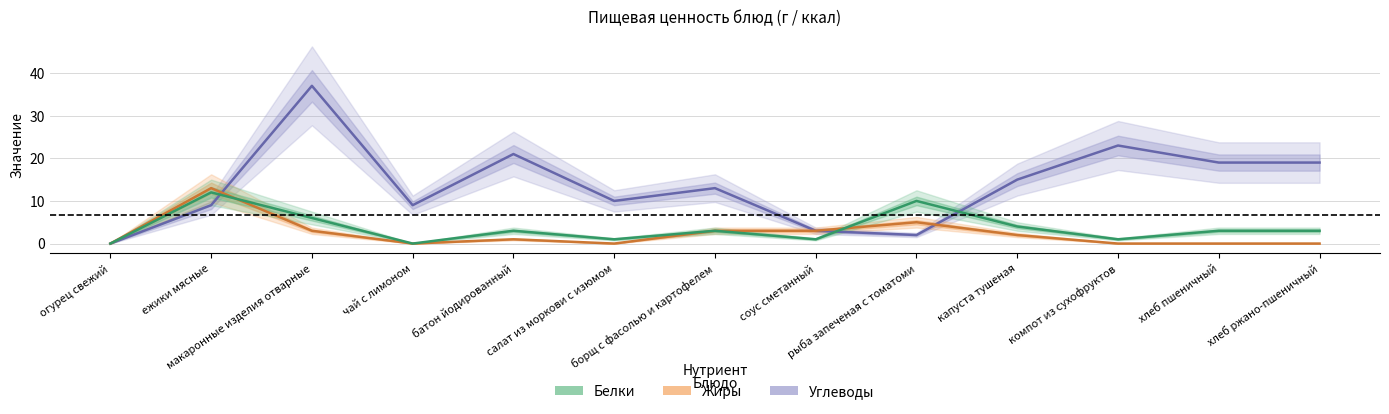

Is this an area chart (filled region under the line)?

No